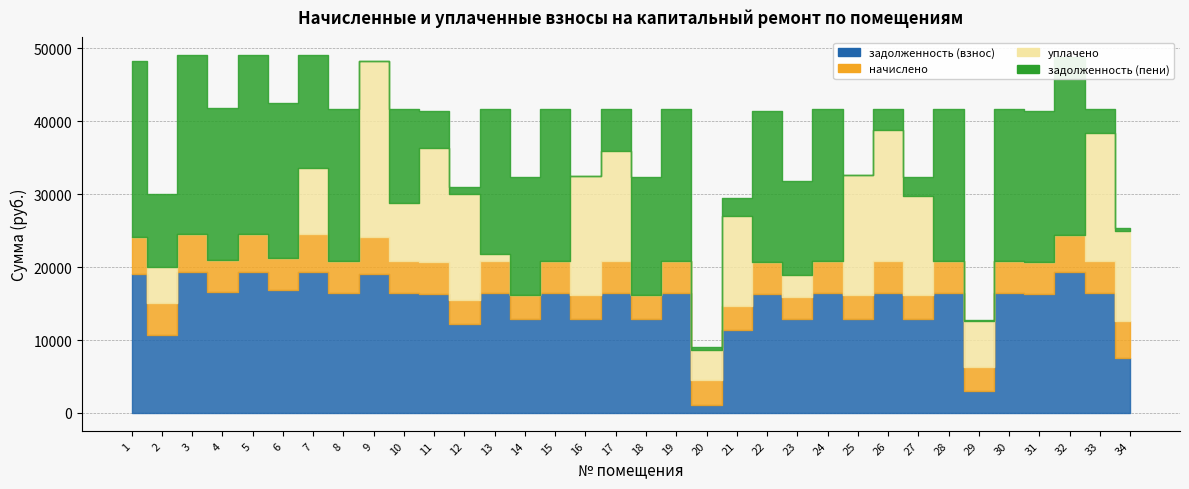

Rank the series by their maximum value, from lowest to highest.

начислено, задолженность (взнос), уплачено, задолженность (пени)